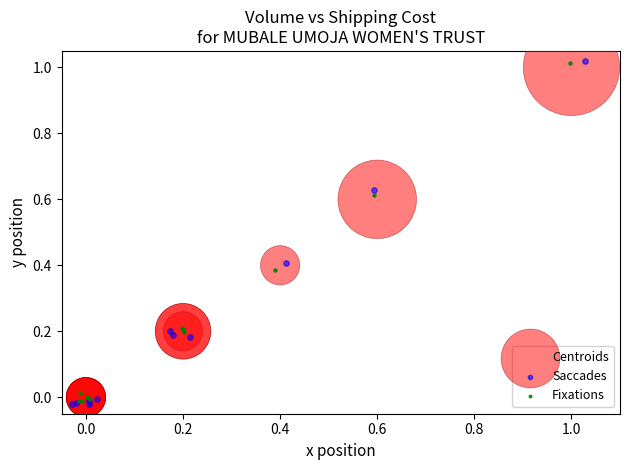

Which series contains the lowest Y value?

Saccades